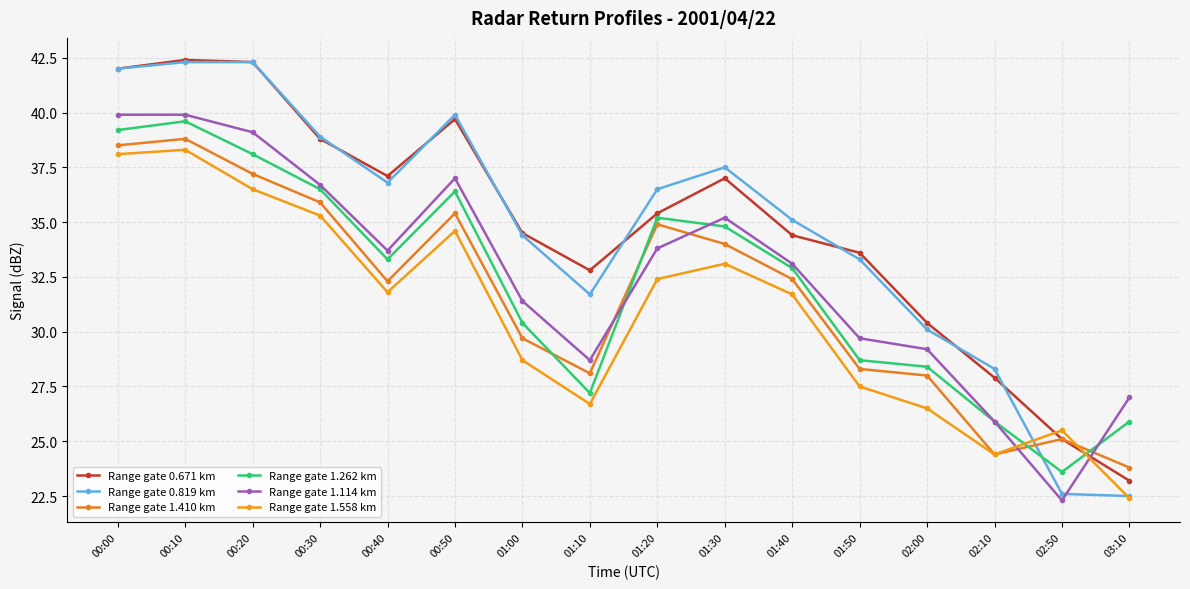

What is the value of the Range gate 1.410 km point at the 14th from the left?

24.4